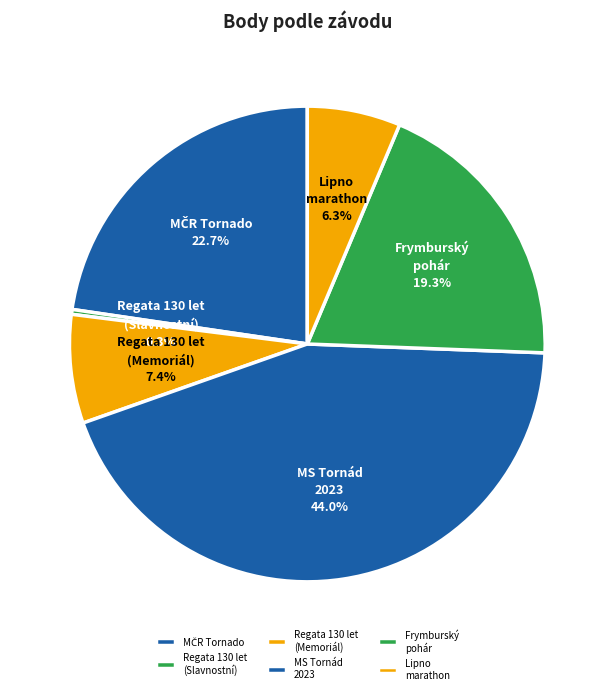

Count the number of slices in the pie.

6